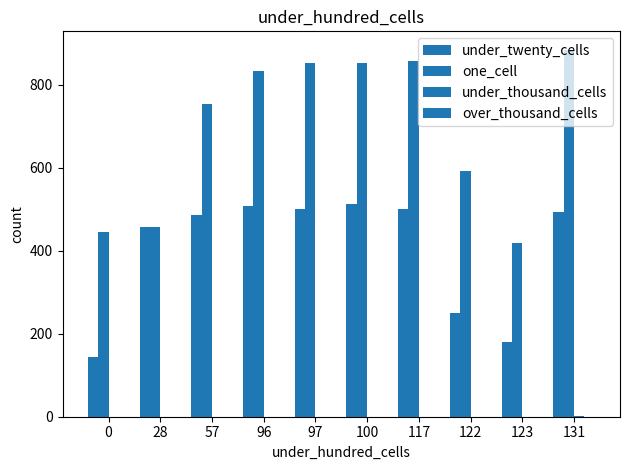

Between 96 and 131, which series saw the biggest shift?

one_cell